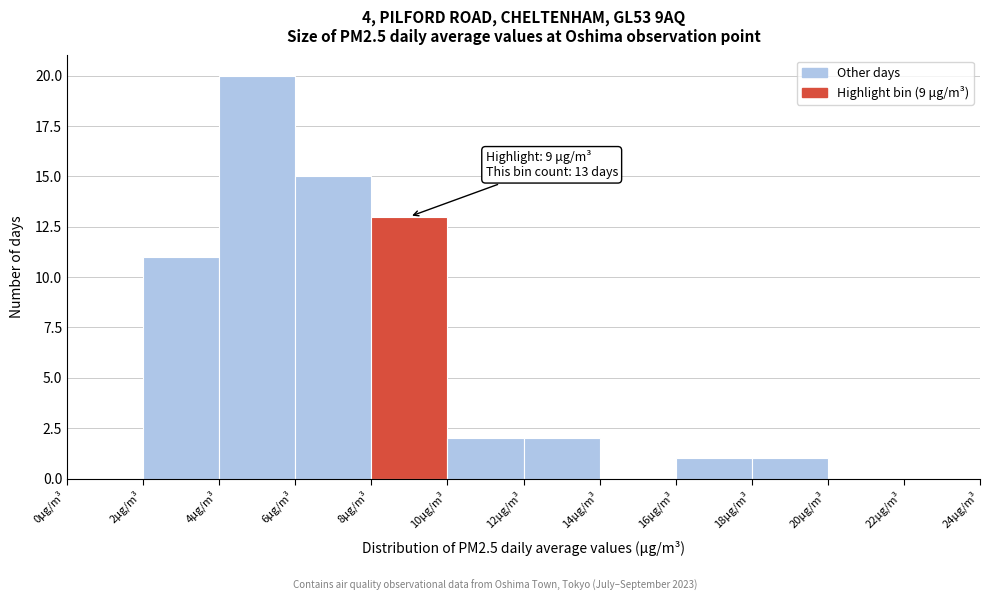

Which range on the x-axis has the tallest bar?

4 to 6